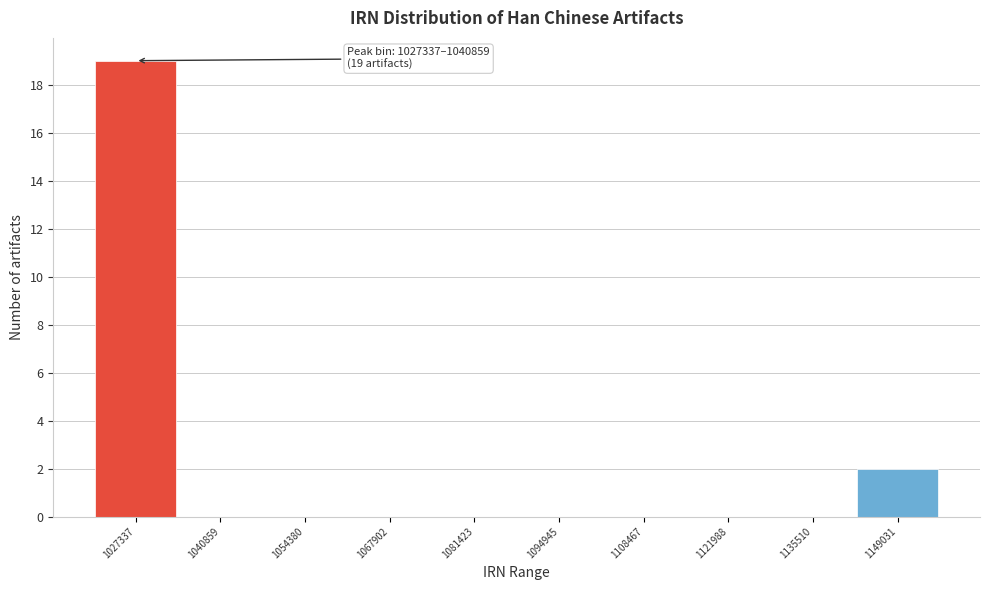

Reading left to right, list all the values displayed in this chart.

1027337=19	1040859=0	1054380=0	1067902=0	1081423=0	1094945=0	1108467=0	1121988=0	1135510=0	1149031=2